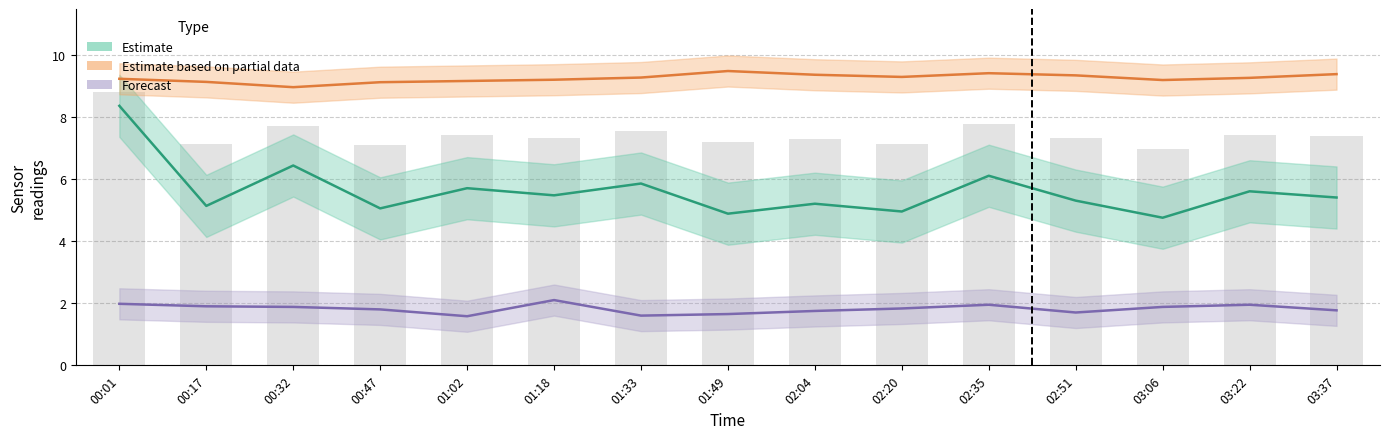

Which series changed the most between 00:47 and 02:51?

SDS_P1 (Estimate)